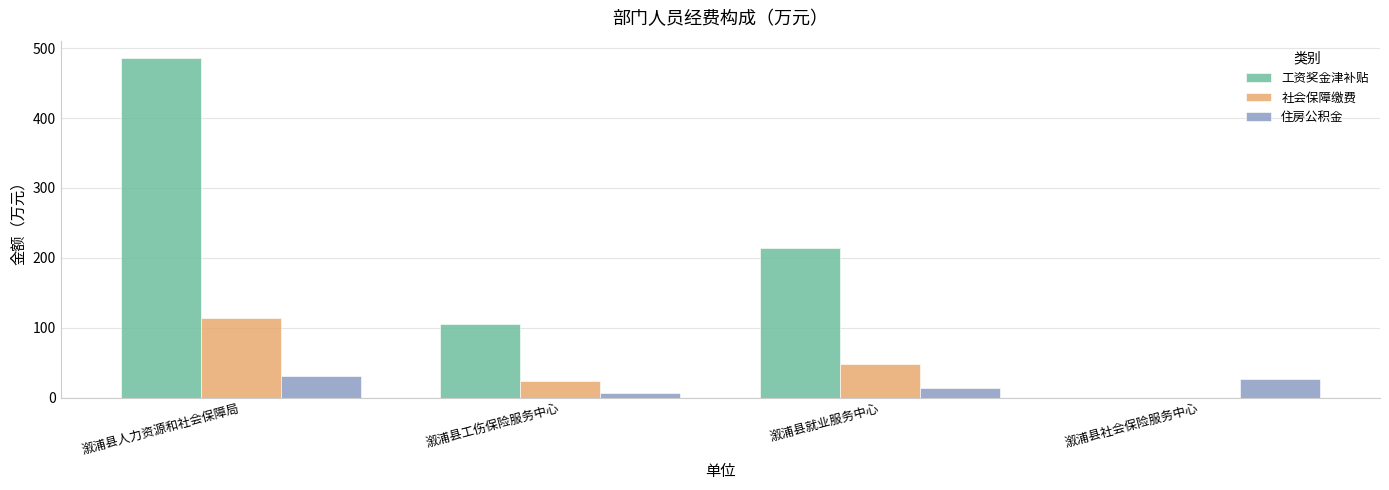

What is the greatest value displayed?

486.2